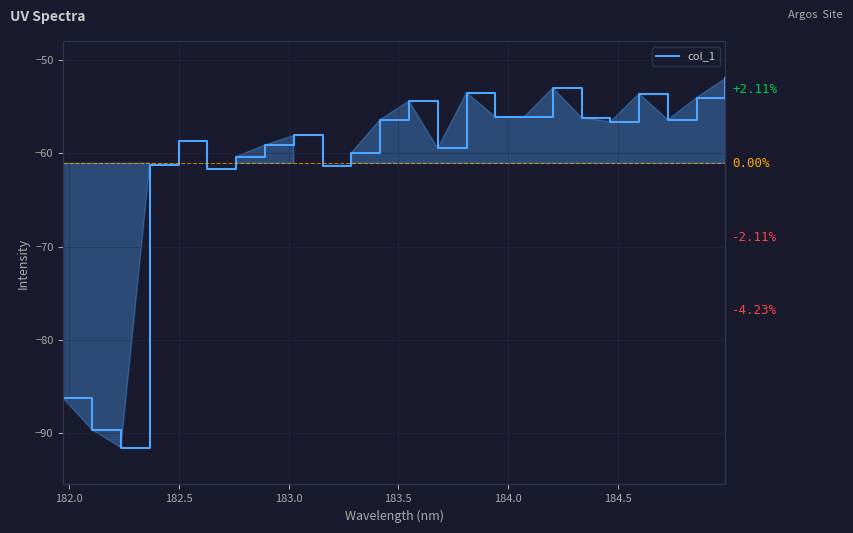

Count the number of categories in the chart.

24